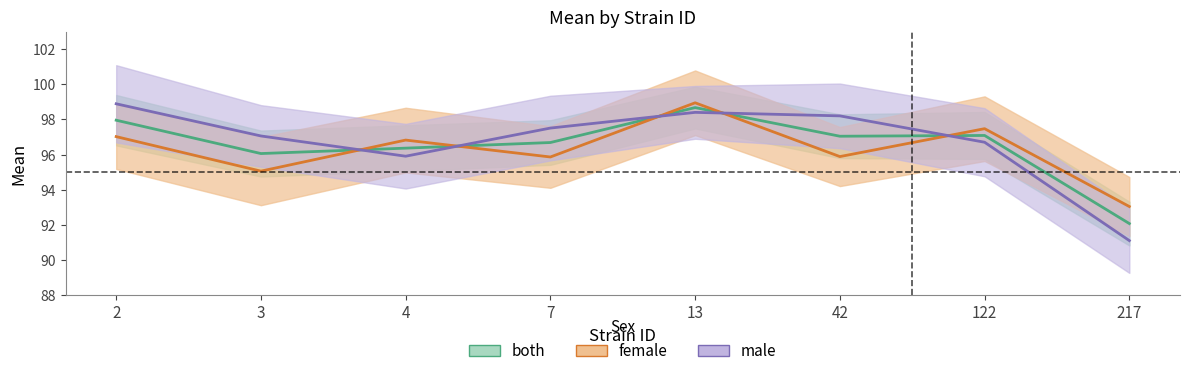

Where do female and both first cross each other?

3 and 4